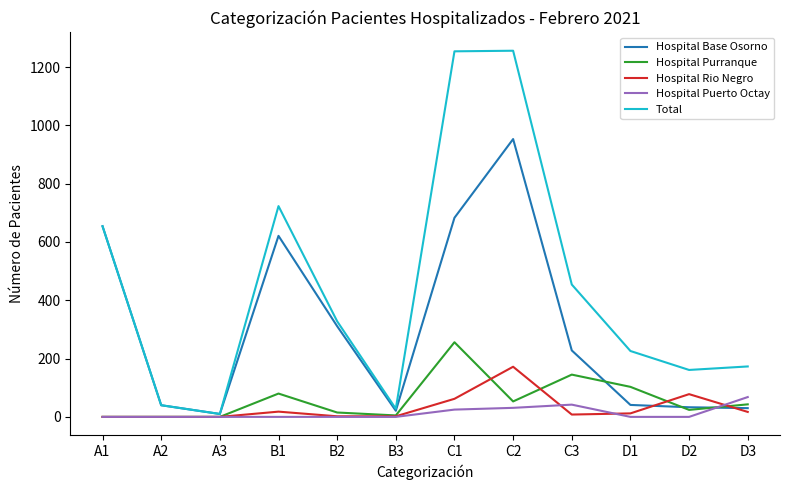

What is the highest value of the Hospital Purranque series?

256